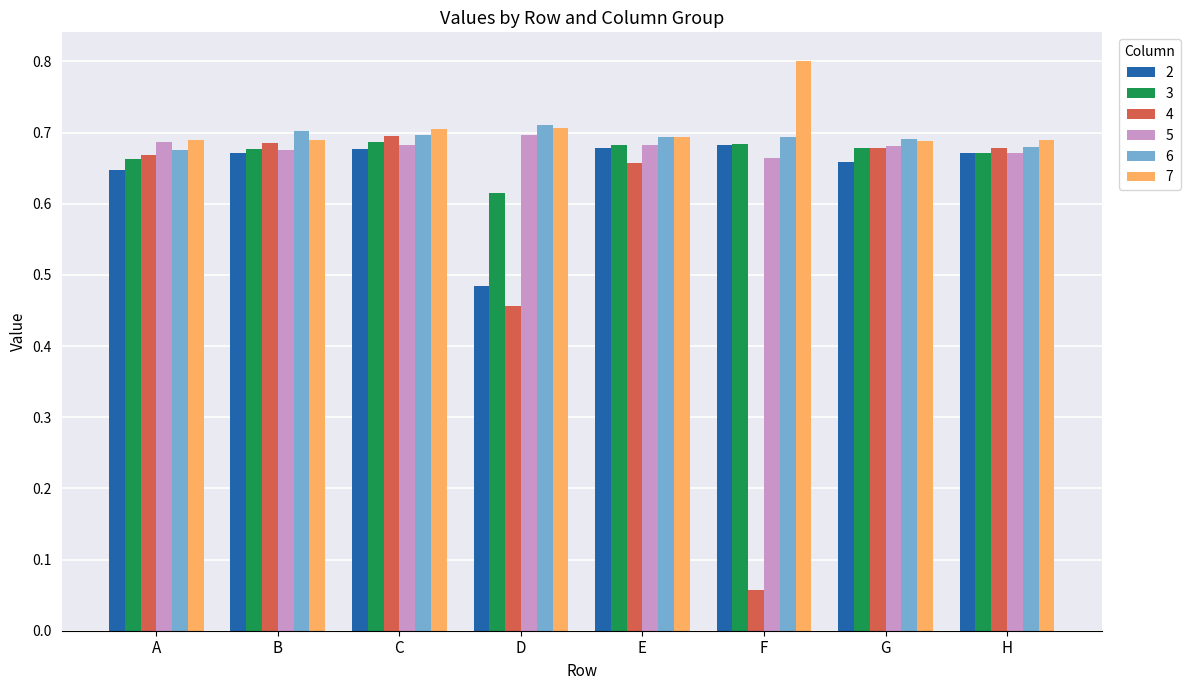

What is the sum of all 2 values?

5.2